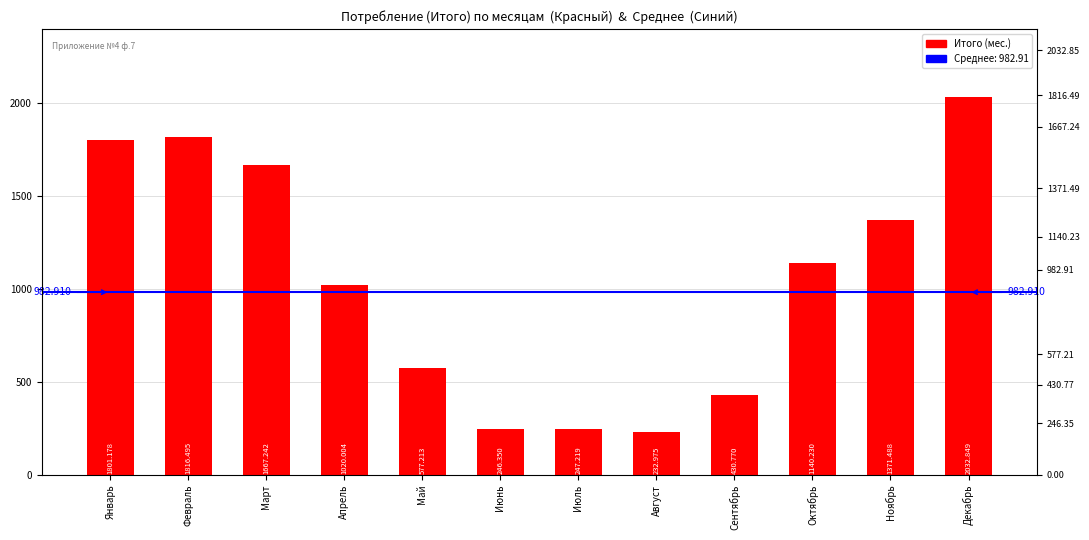

Reading left to right, transcribe all the data shown in this chart.

Январь=1801.2	Февраль=1816.5	Март=1667.2	Апрель=1020.0	Май=577.2	Июнь=246.3	Июль=247.2	Август=233.0	Сентябрь=430.8	Октябрь=1140.2	Ноябрь=1371.5	Декабрь=2032.8